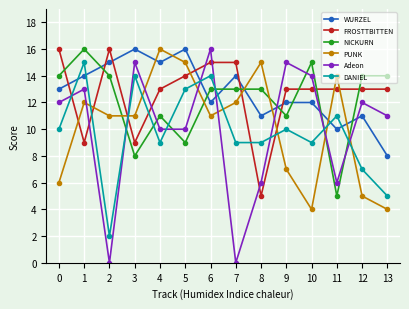

Is the value of Adeon at 3 greater than the value of WURZEL at 11?

Yes